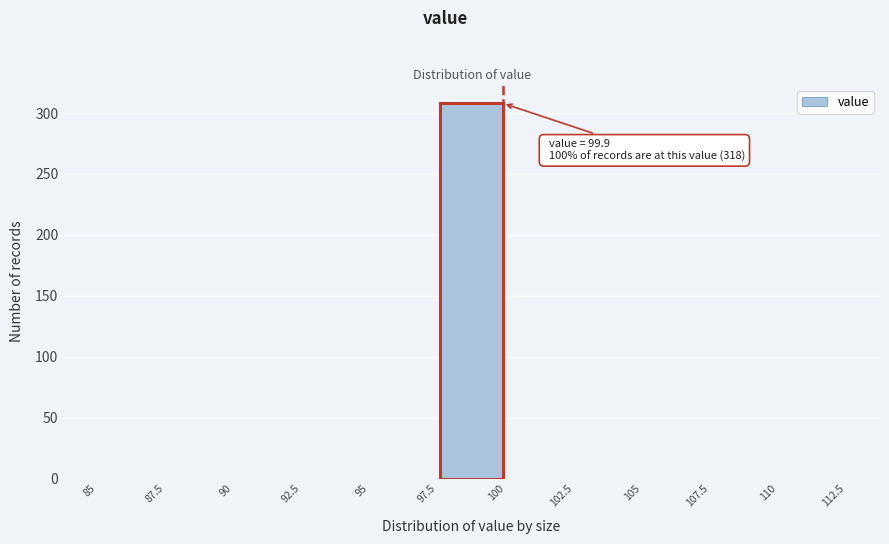

Over which range of the x-axis is the bar tallest?

97.5 to 100